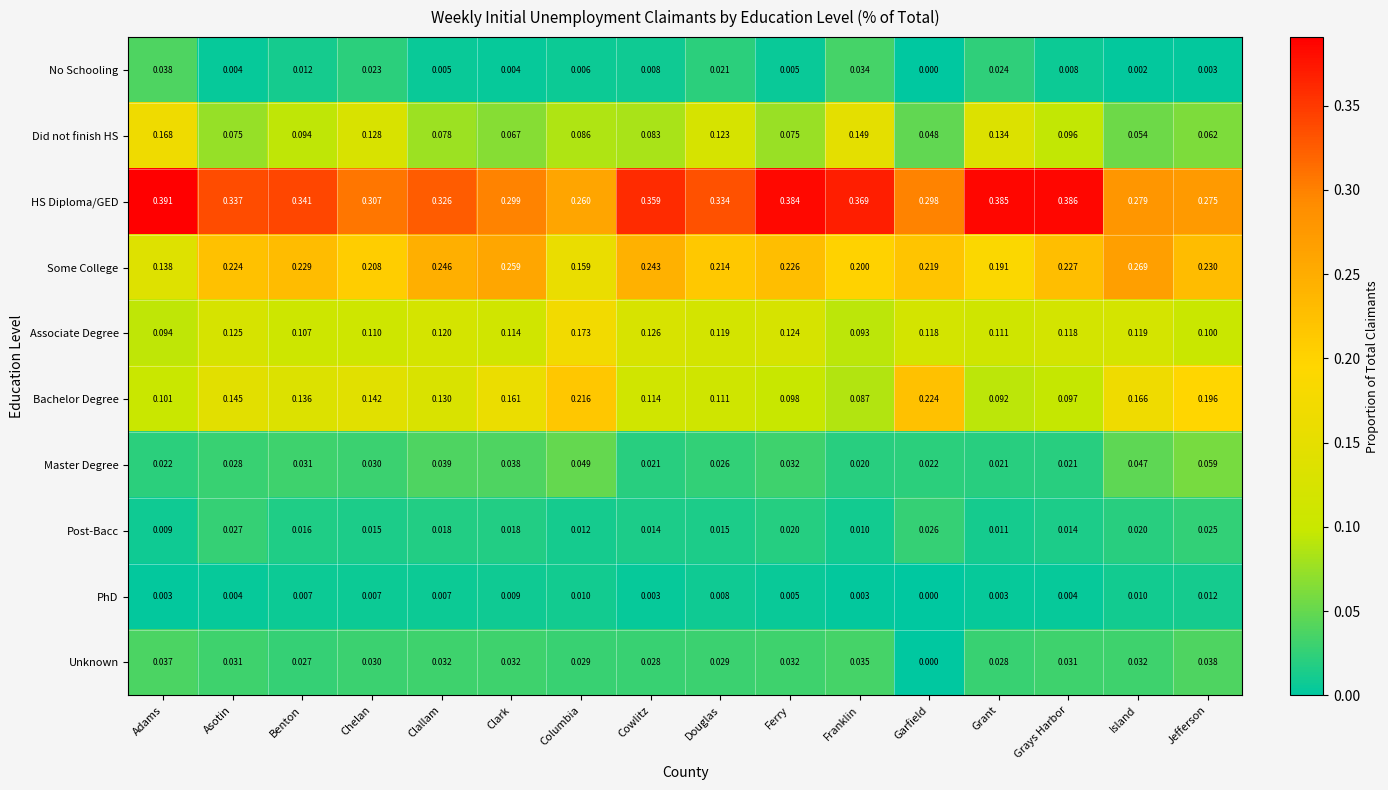

List the labels in order of Some College value, largest first.

Island, Clark, Clallam, Cowlitz, Jefferson, Benton, Grays Harbor, Ferry, Asotin, Garfield, Douglas, Chelan, Franklin, Grant, Columbia, Adams